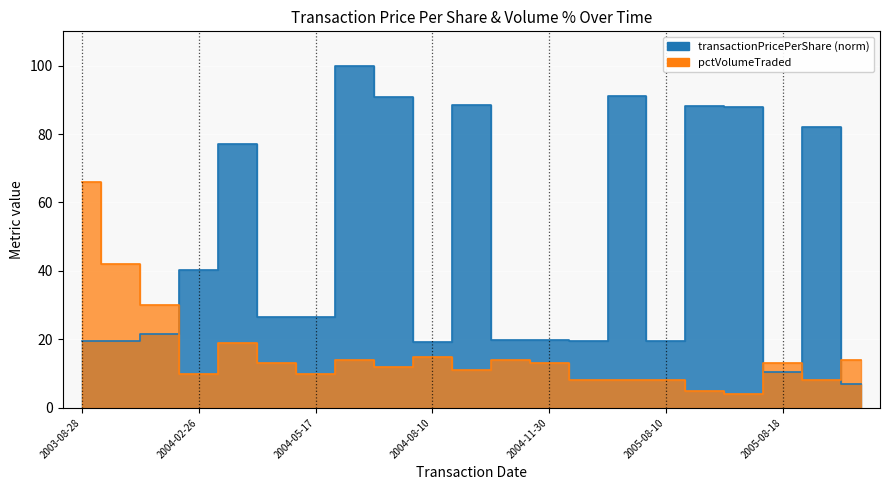

True or false: transactionPricePerShare has a value of 10.4 at 2003-08-28.

False